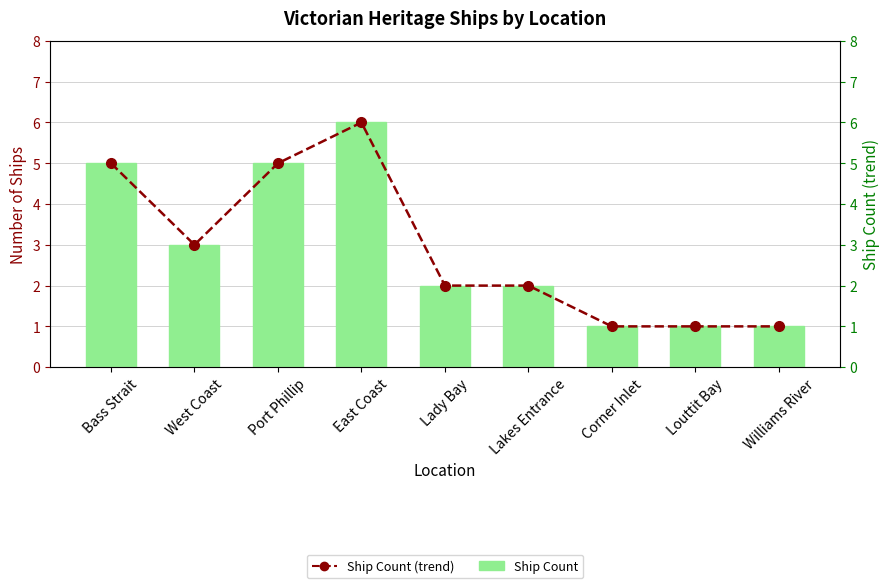

What is the sum of all Ship Count values?

26